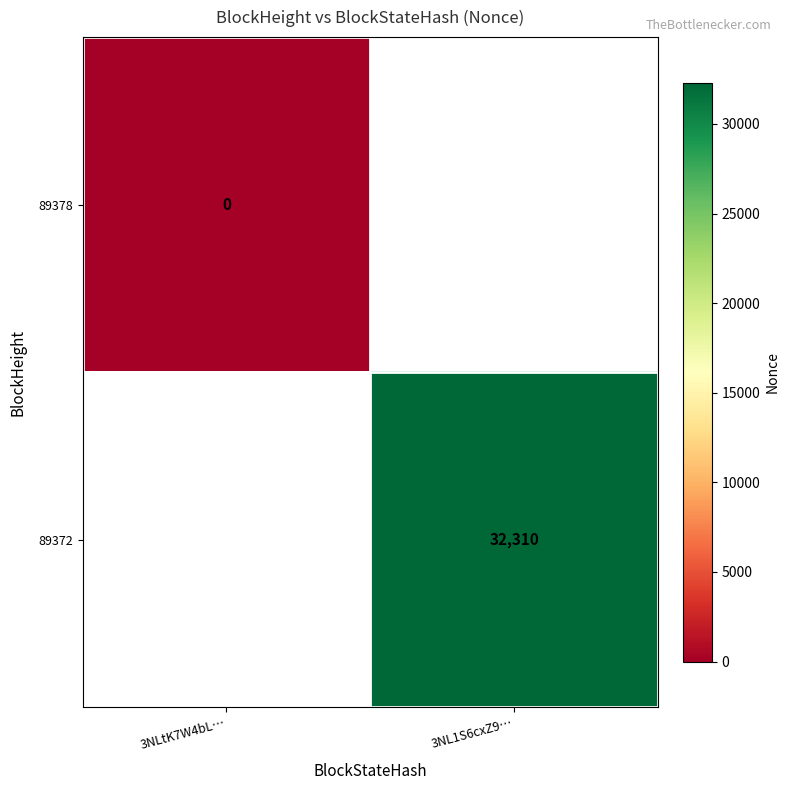

List the labels in order of 89372 value, smallest first.

3NLtK7W4bL…, 3NL1S6cxZ9…